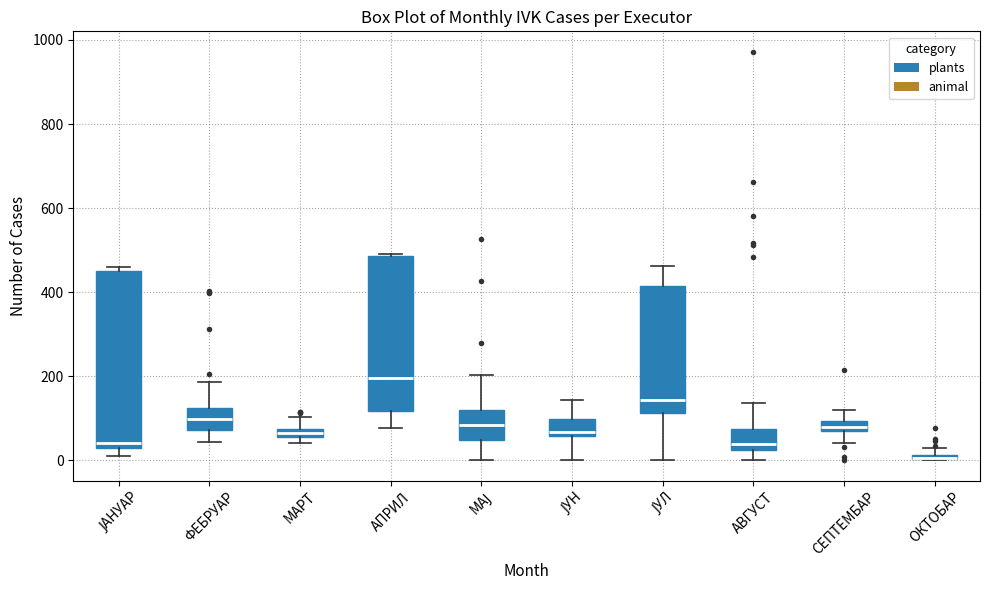

Which box is the tallest, from its lower edge to its upper edge?

ЈАНУАР